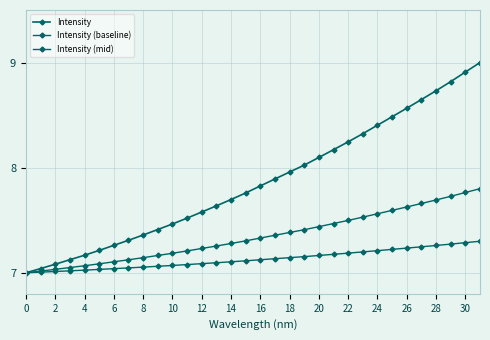

Is this an area chart (filled region under the line)?

No